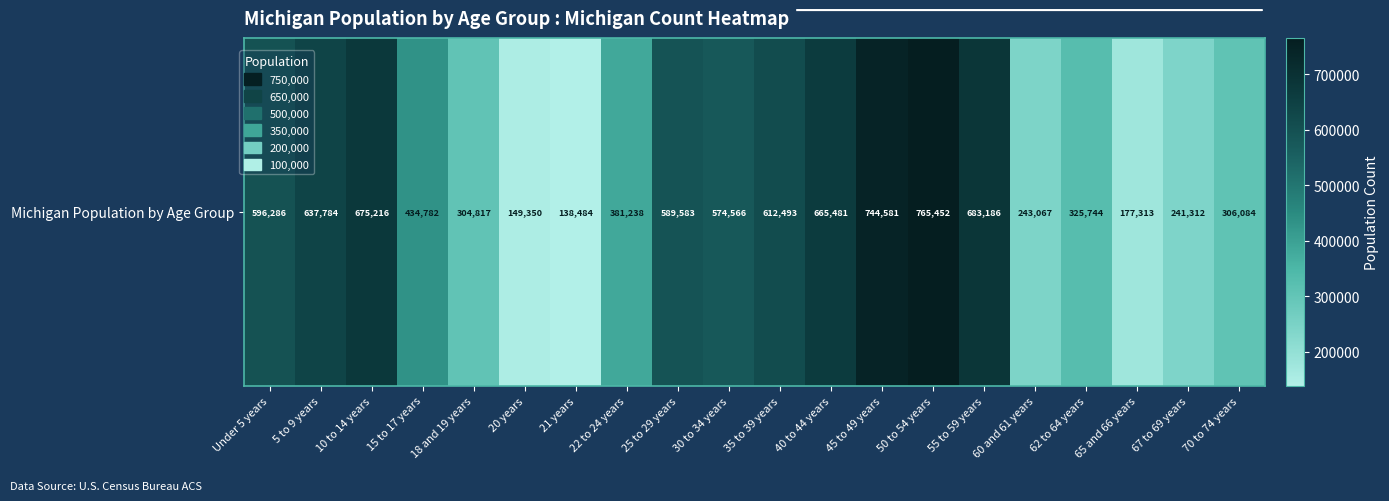

What is the greatest value displayed?

765452